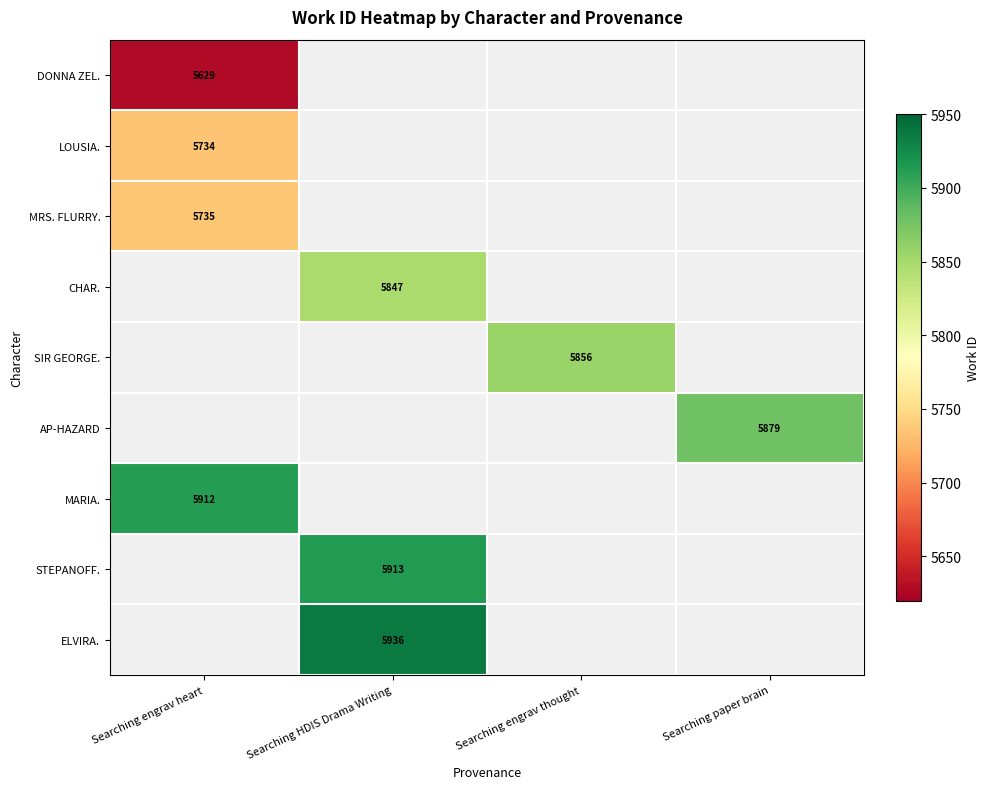

Between Searching engrav thought and Searching paper brain, which is larger?

Searching paper brain